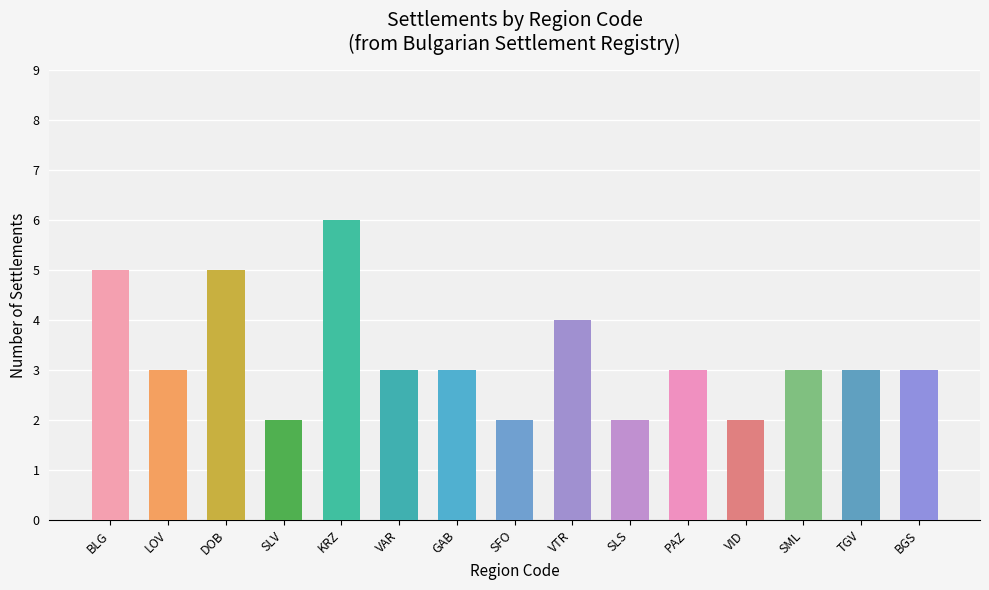

What is the change in value from GAB to SLS?

-1